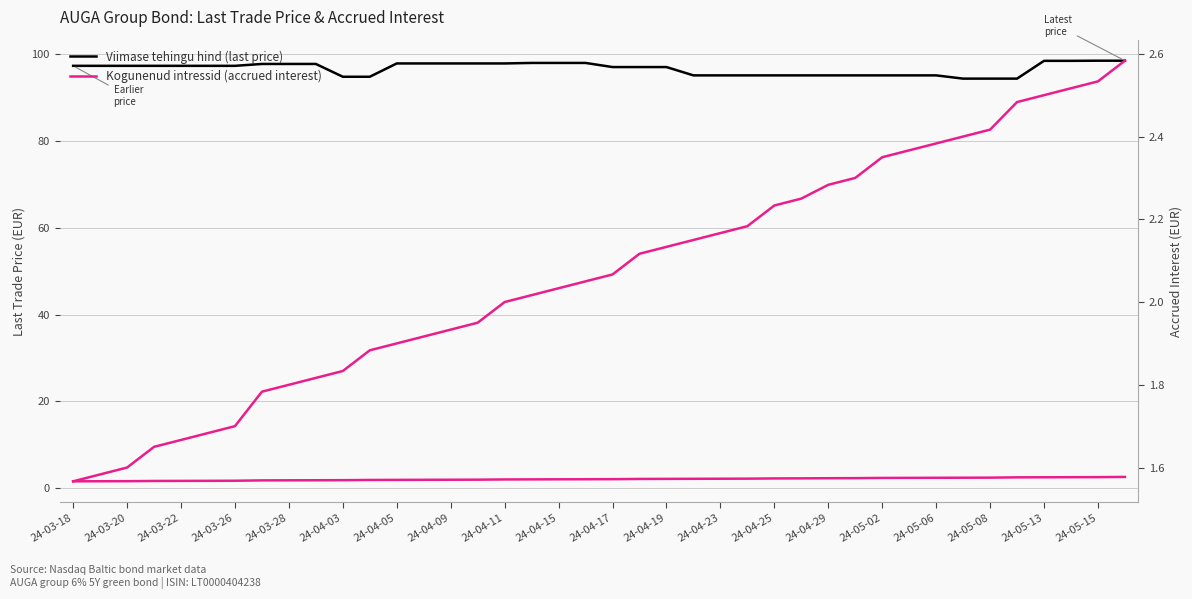

Is the value of Kogunenud intressid at 24-05-08 greater than the value of Viimase tehingu hind at 24-05-08?

No